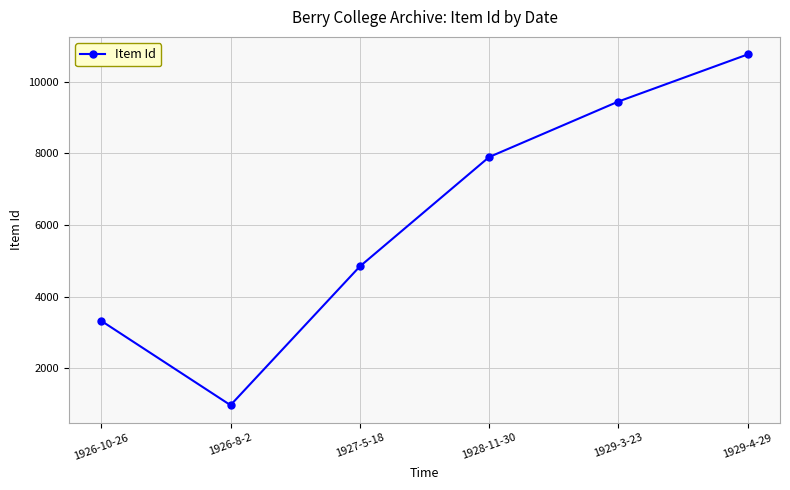

What is the sum of the values at 1926-8-2 and 1927-5-18?

5807